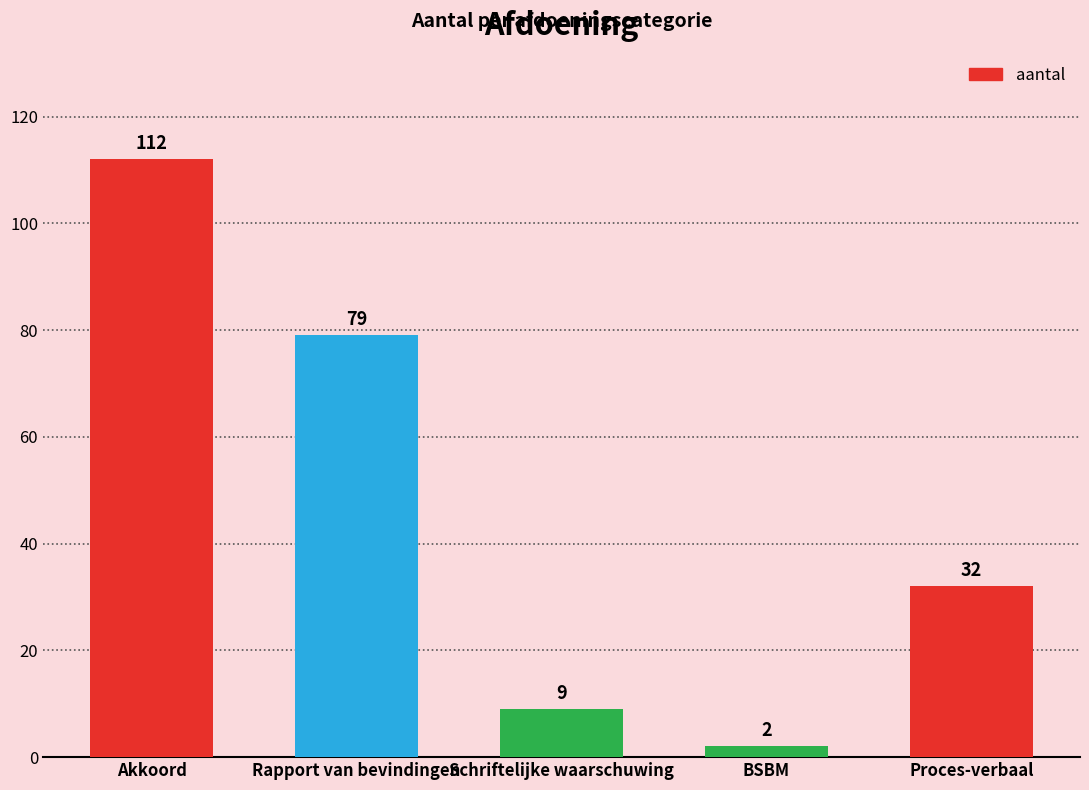

What is the maximum value shown in the chart?

112